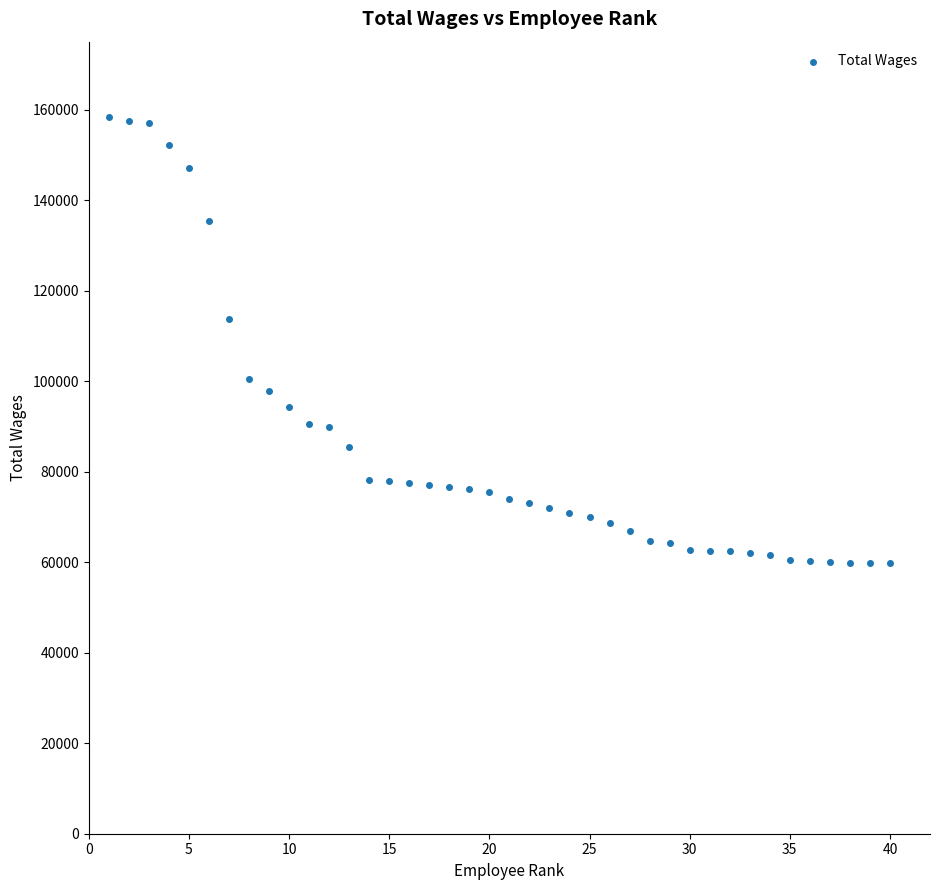

What Y value in the scatter plot is closest to 109071?

113750